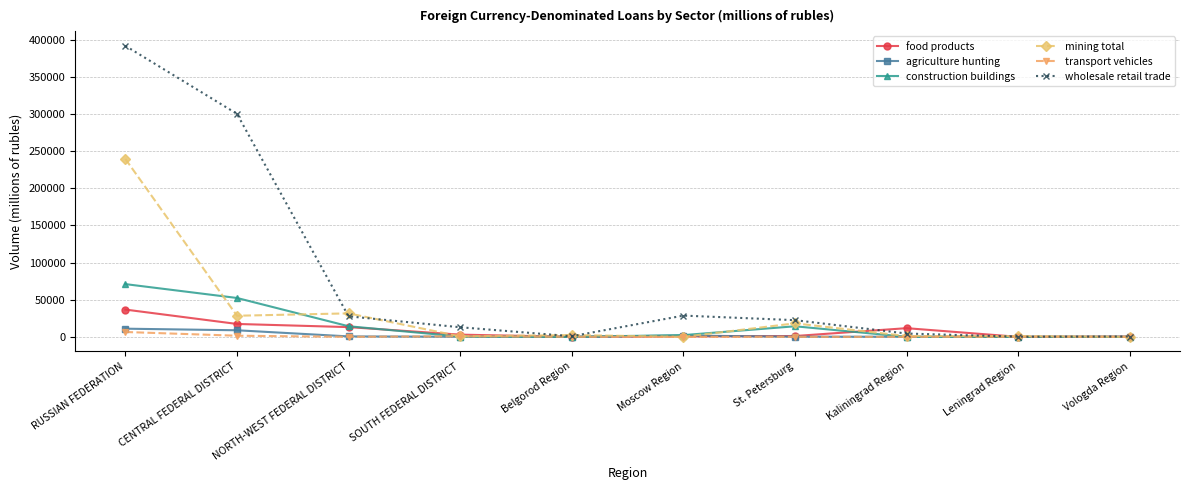

How many lines are shown in the chart?

6